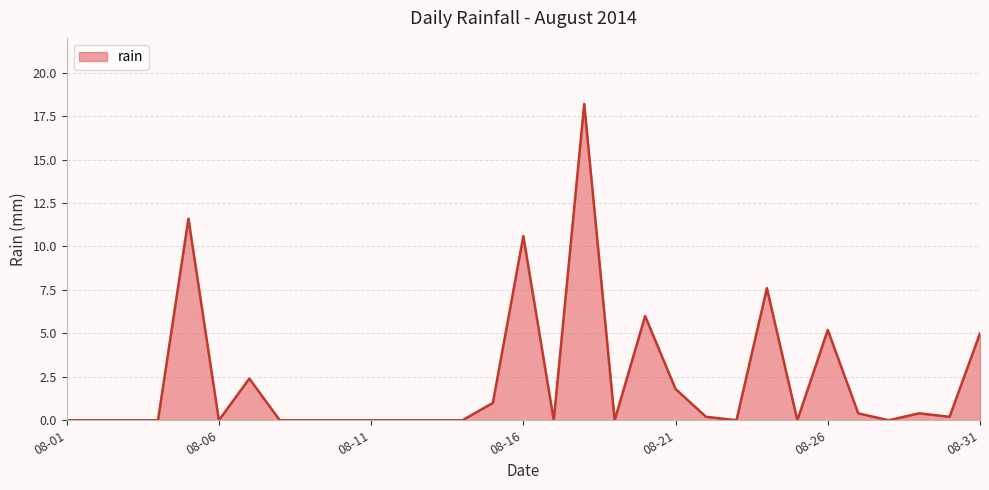

What is the difference between the maximum and minimum values?

18.2